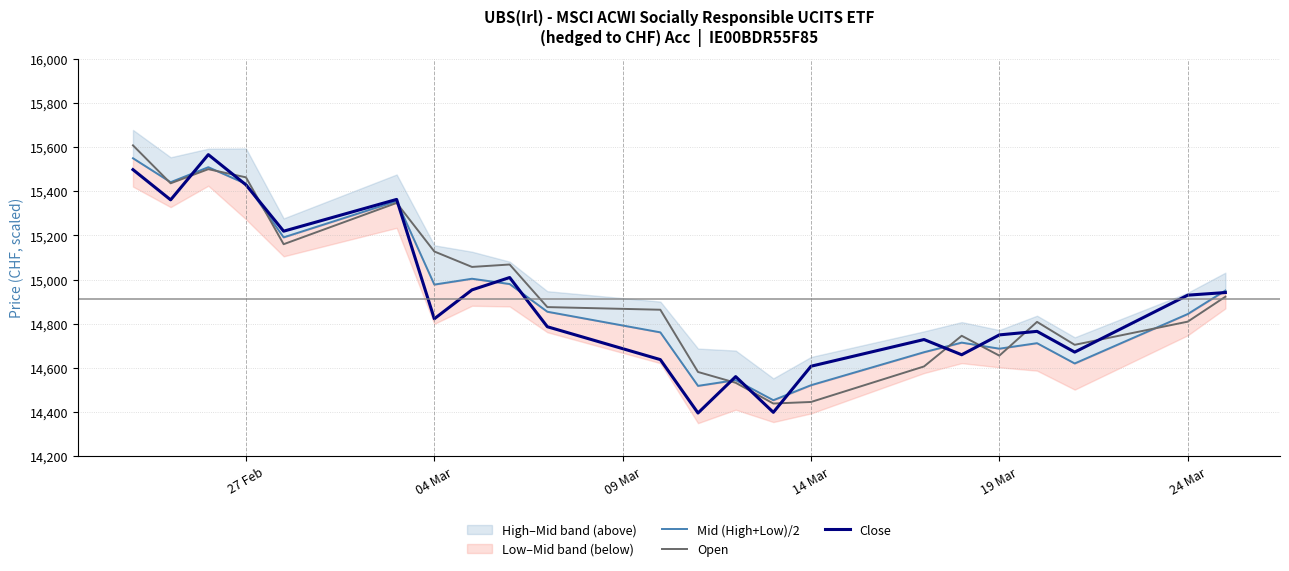

What is the highest value of the Open series?

15608